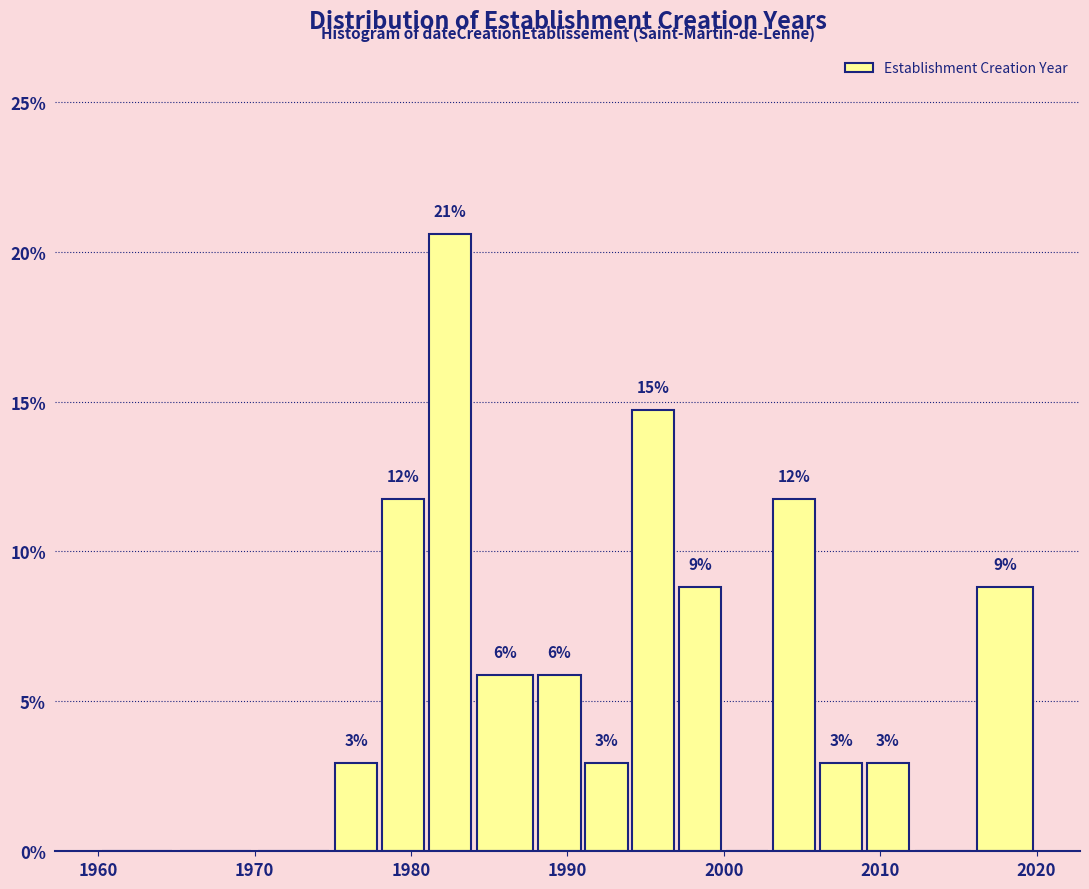

Around what value on the x-axis is the tallest bar? Give the approximate position of its centre, as read against the axis.

1983